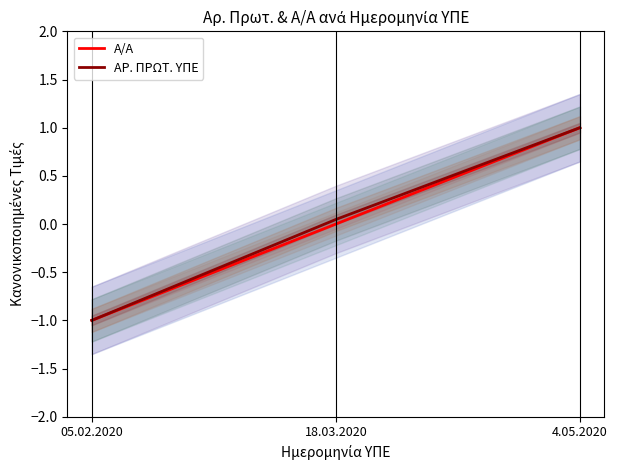

At how many categories does at least one series exceed 0?

2